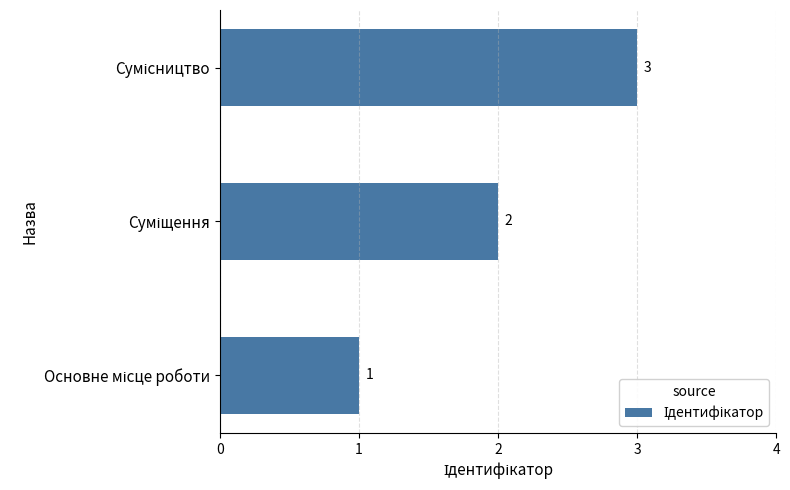

Count the values in the range 1 to 3.

3